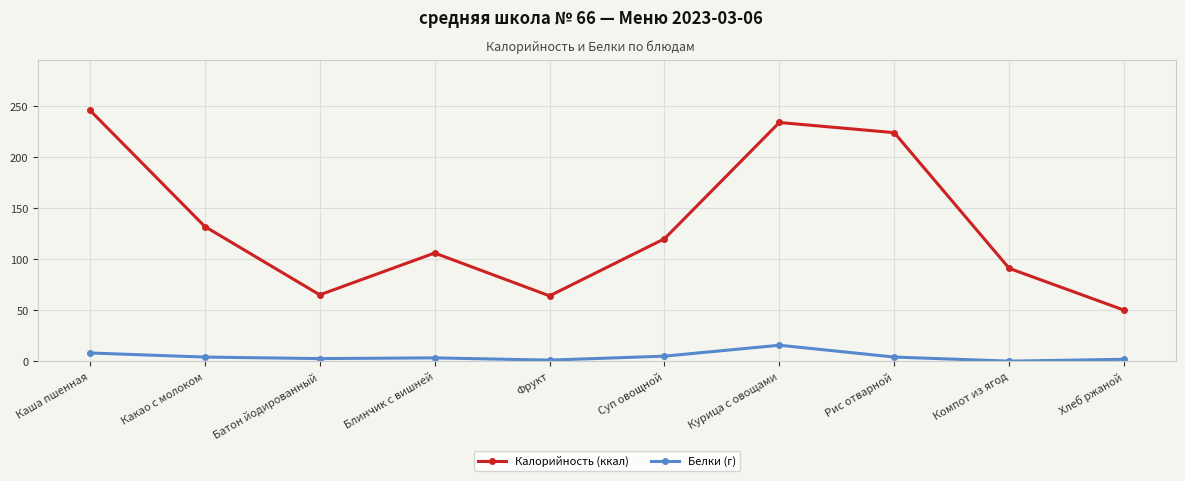

What value does the Белки (г) series have at Каша пшенная?

8.0